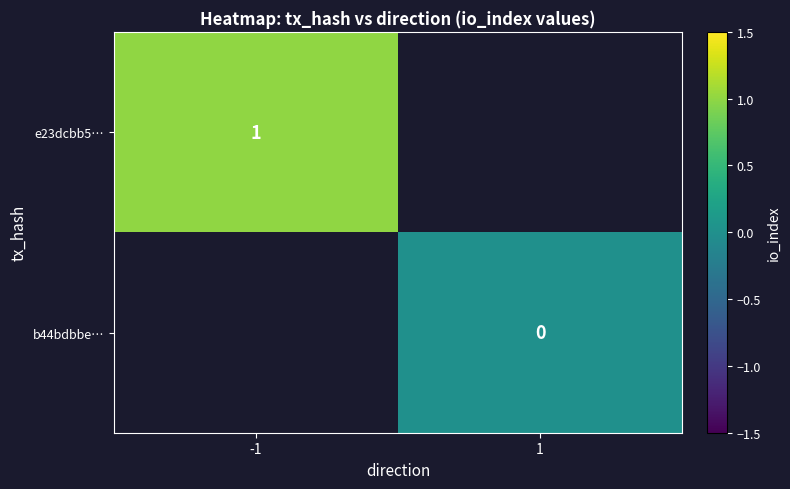

How many categories are shown in the chart?

2